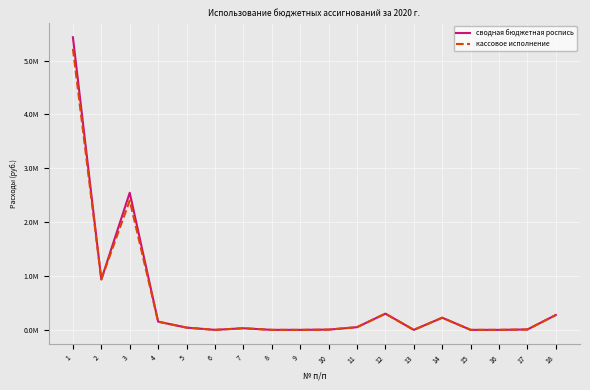

What are all the series names shown in the legend?

сводная бюджетная роспись, кассовое исполнение